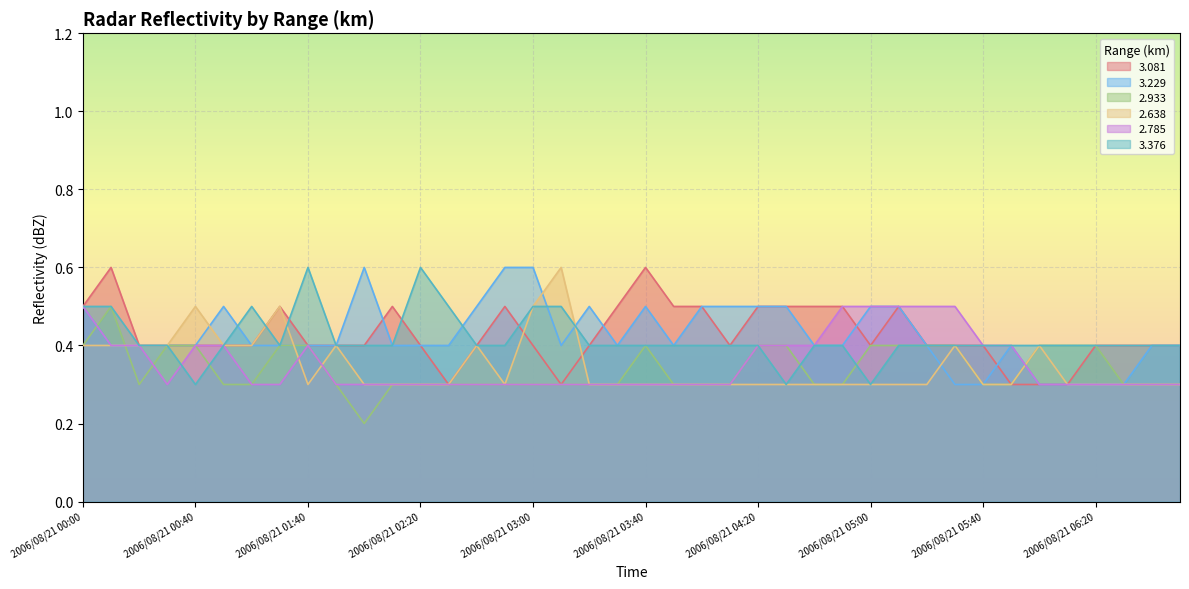

In   3.229, how many points are higher than both neighbors (excluding endpoints)?

5